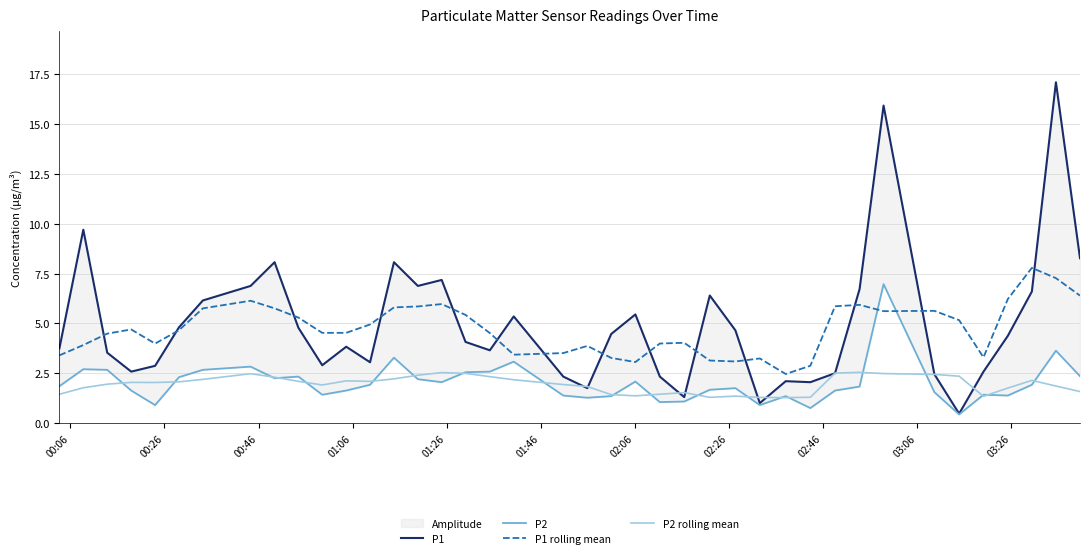

After their last crossing, which series has the higher values: P2 or P1 rolling mean?

P1 rolling mean